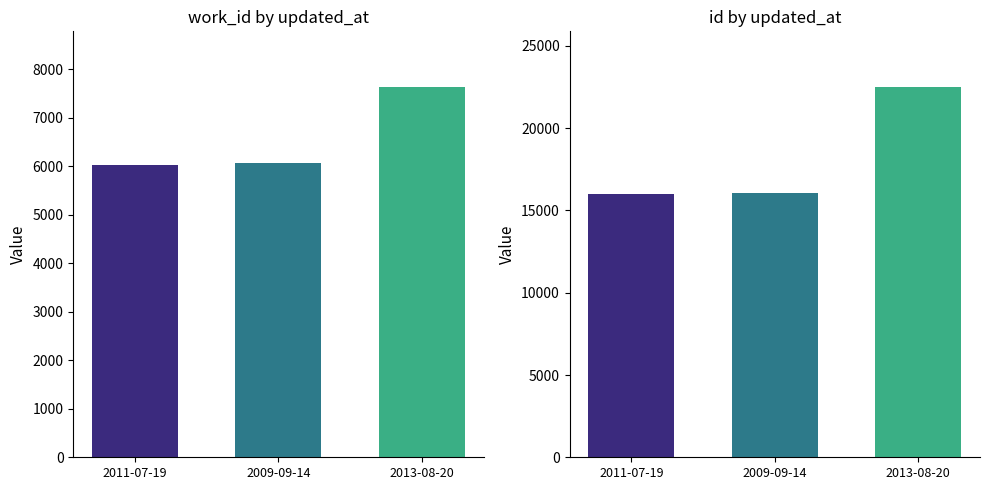

What is the sum of all id values?

54598